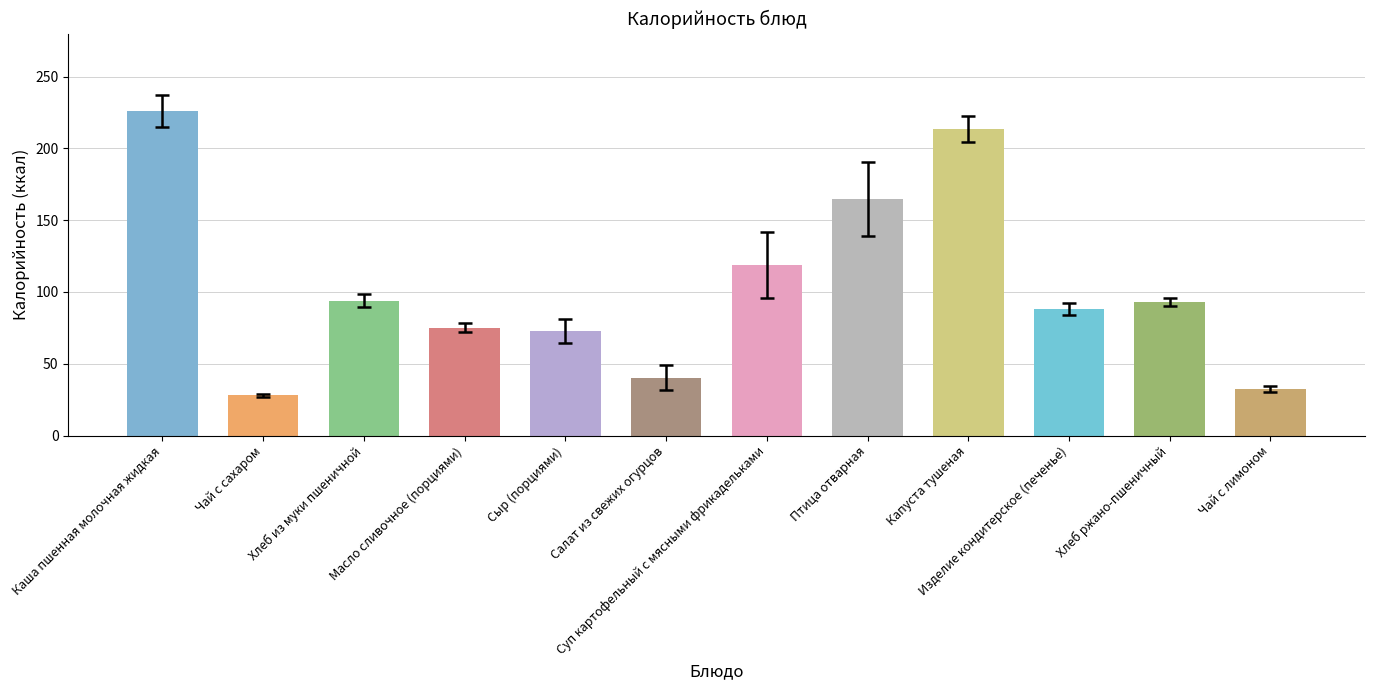

What is the average value?

103.9